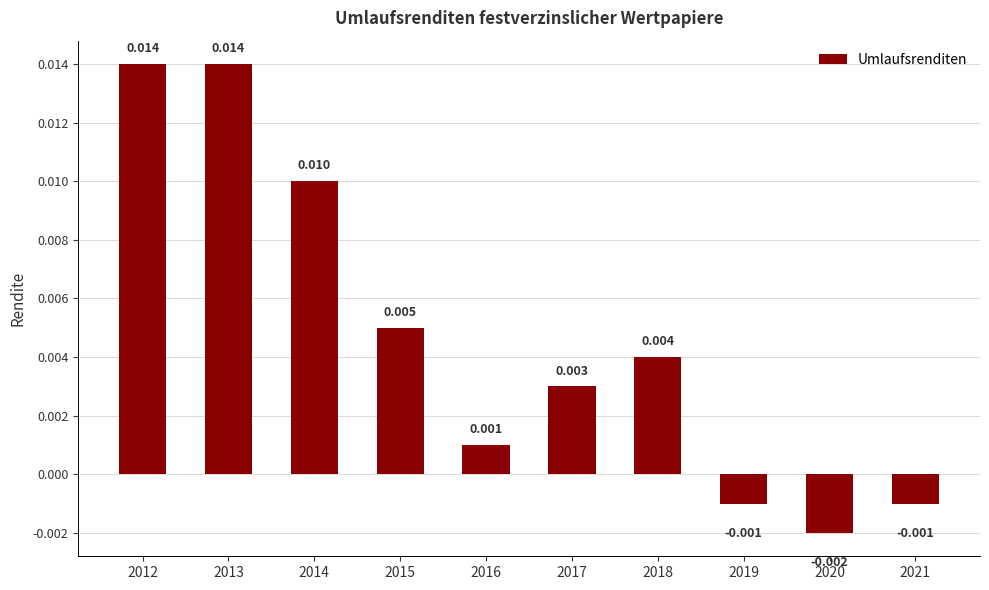

Does the chart contain any negative values?

Yes